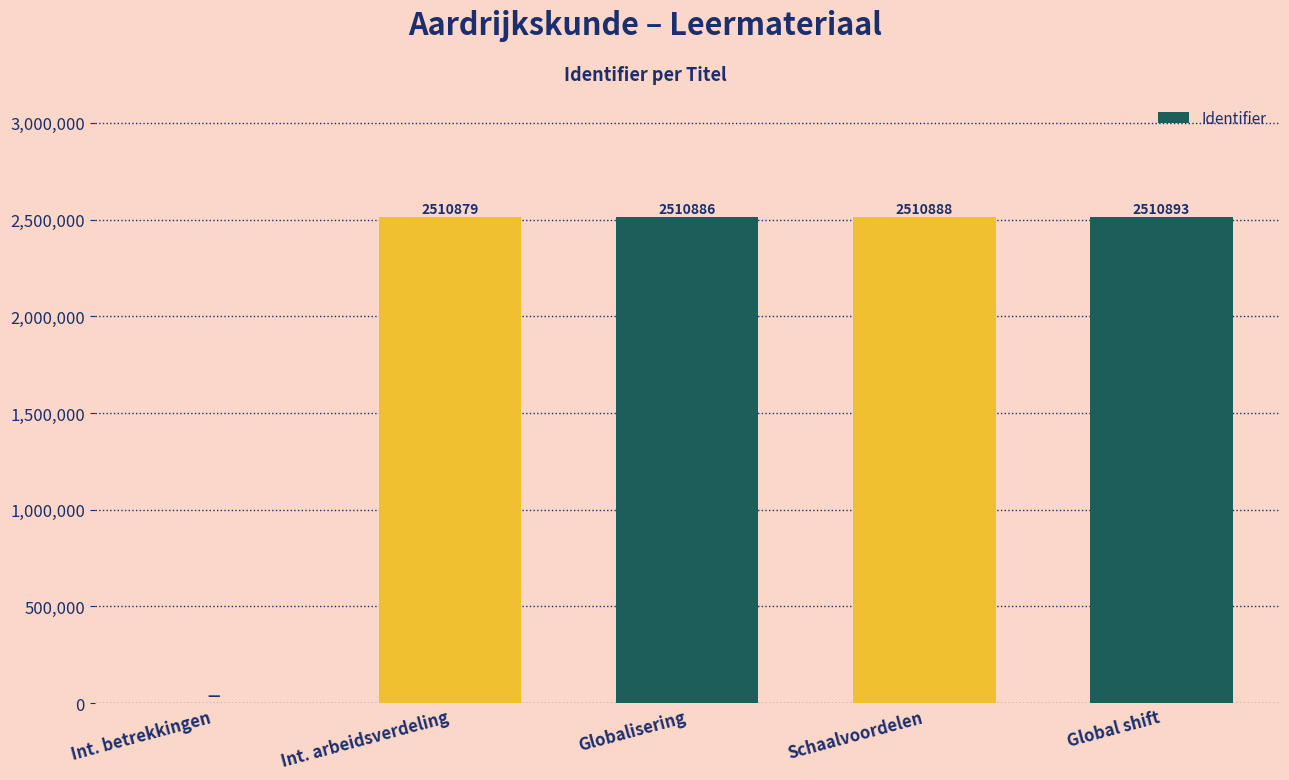

Which has a higher value, Int. arbeidsverdeling or Schaalvoordelen?

Schaalvoordelen